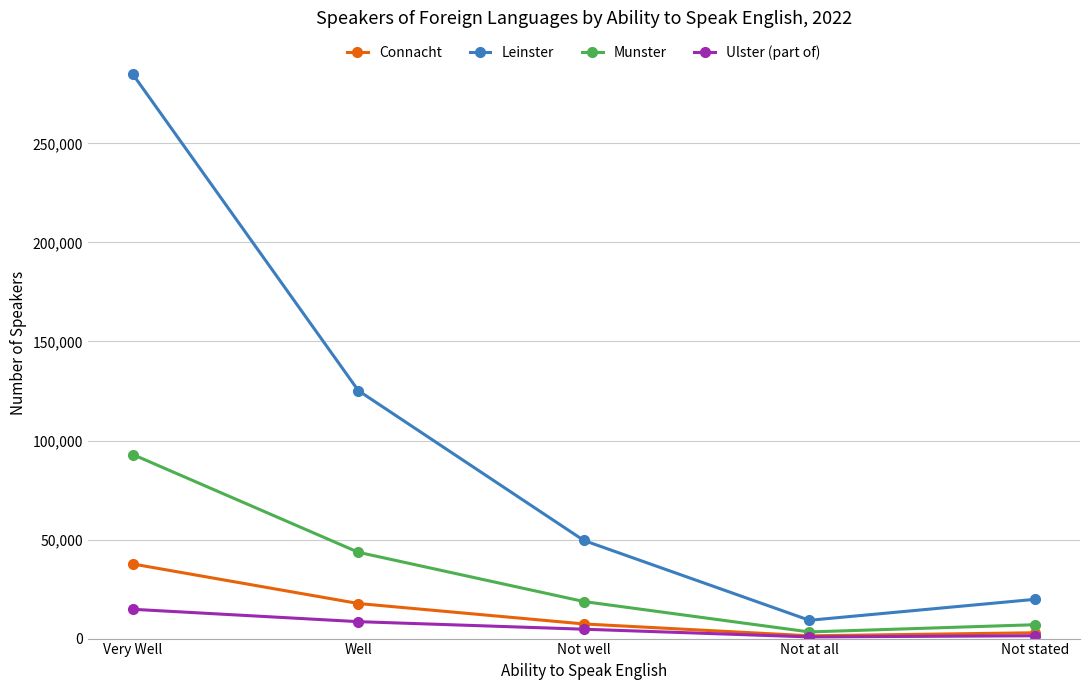

What is the label of the 3rd point from the left?

Not well